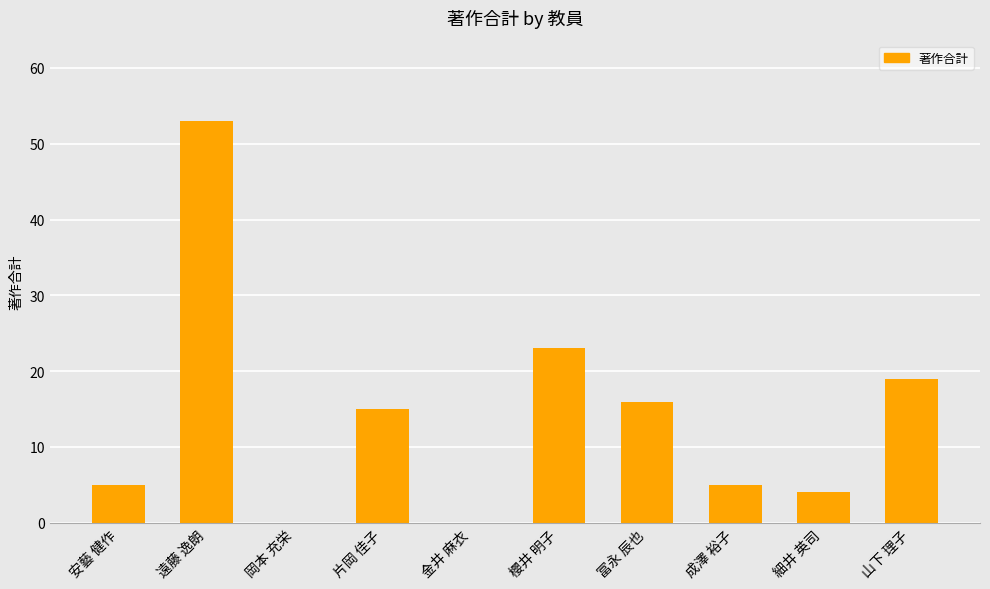

What is the approximate value at 成澤 裕子?

5